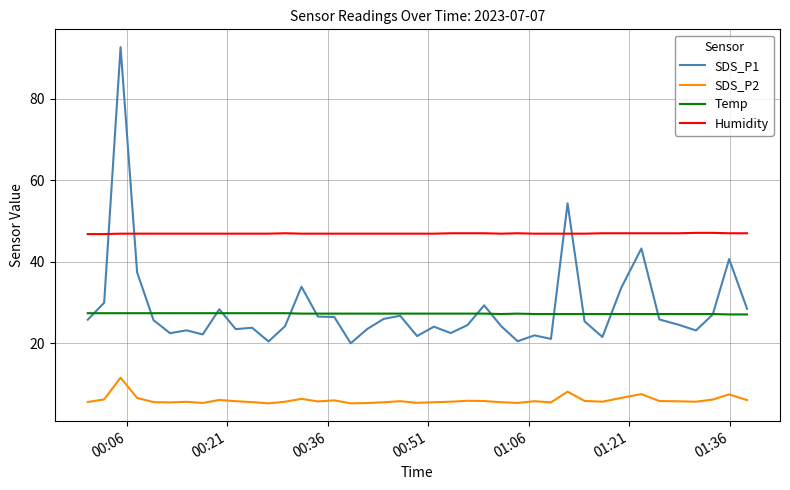

What is the smallest value displayed?

5.3